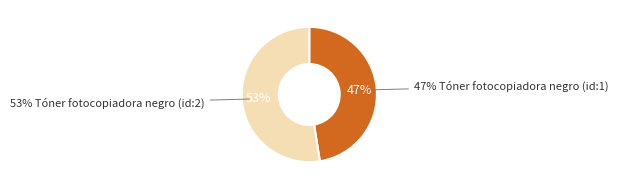

Which category has the biggest portion of the pie?

Tóner fotocopiadora negro (id:2)